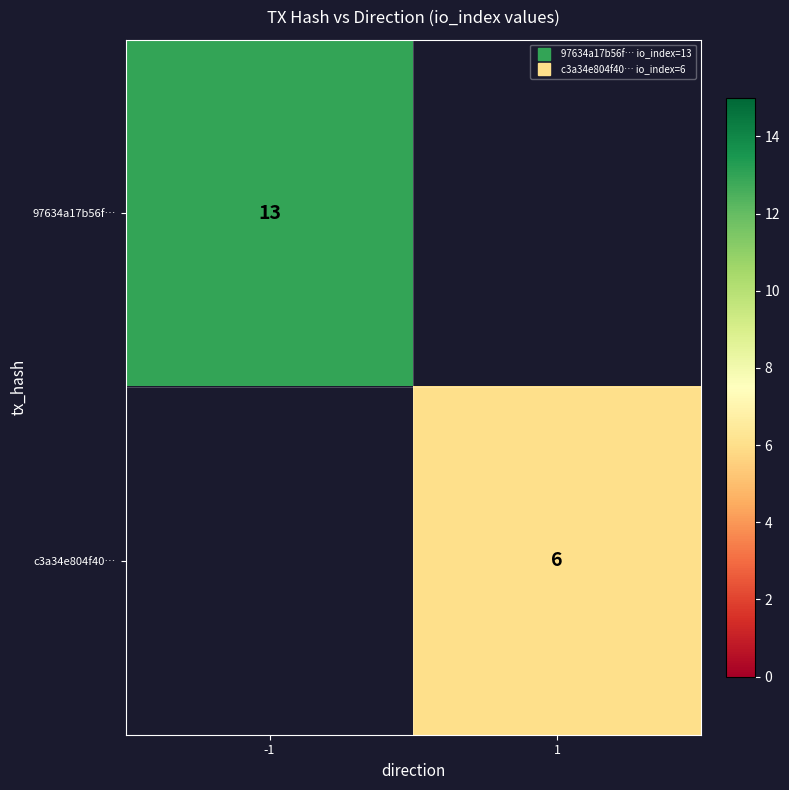

The 97634a17b56f… series shows 4.9 at -1. True or false?

False